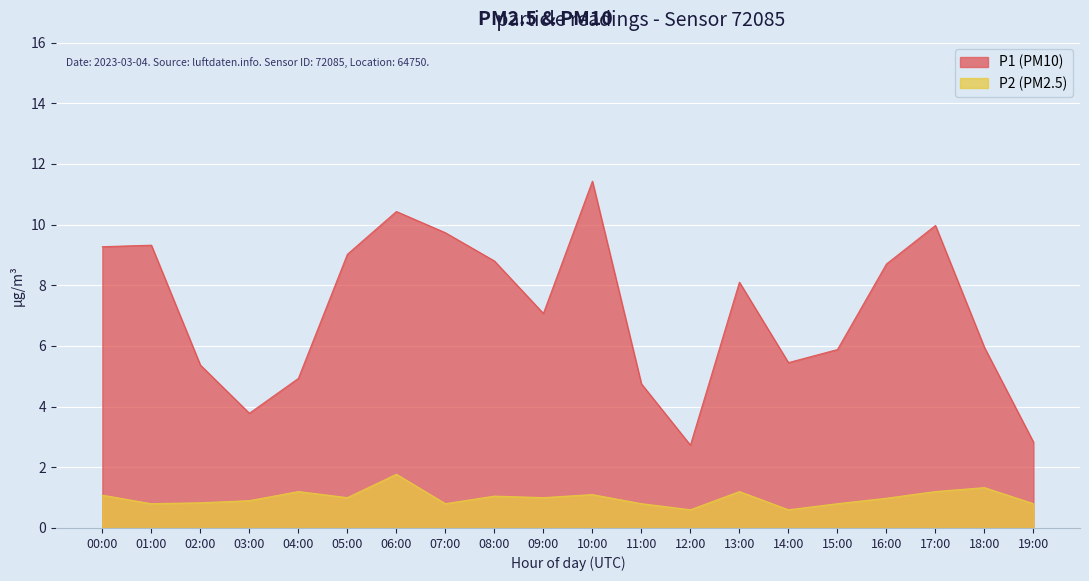

At how many categories does at least one series exceed 8?

10